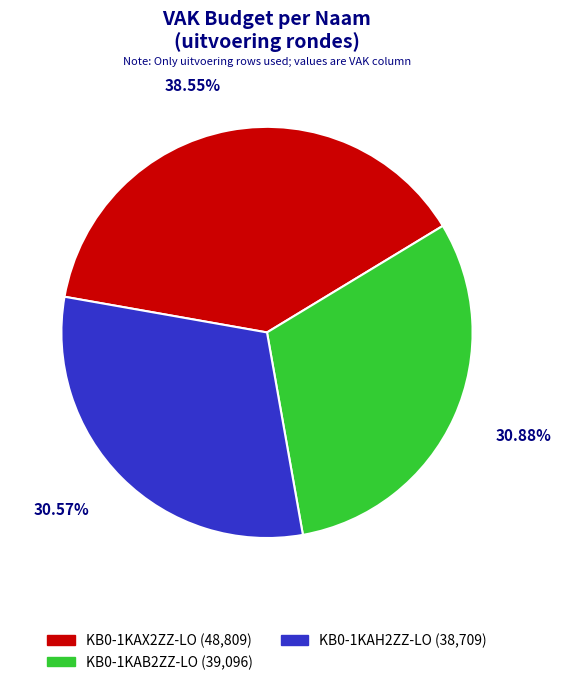

How many segments does this pie chart have?

3